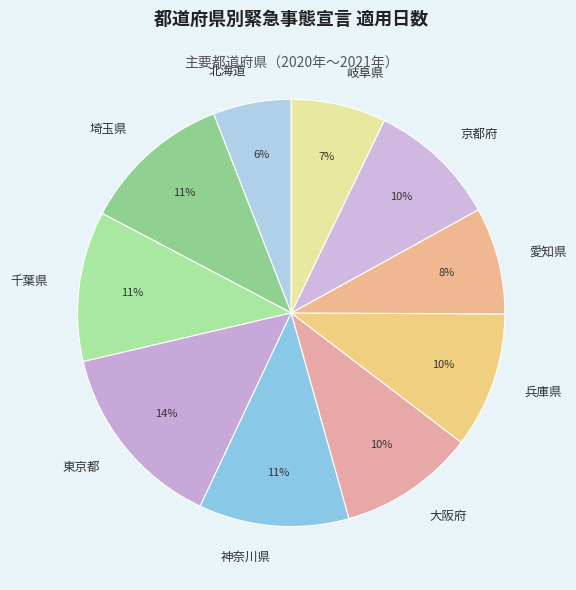

Count the number of slices in the pie.

10